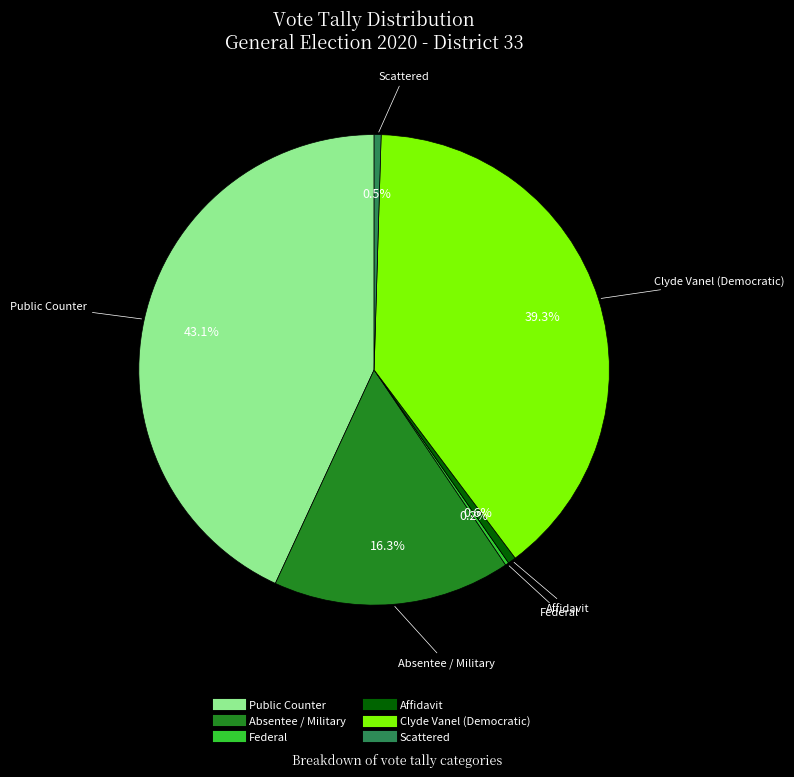

Is there a majority slice in this chart?

No